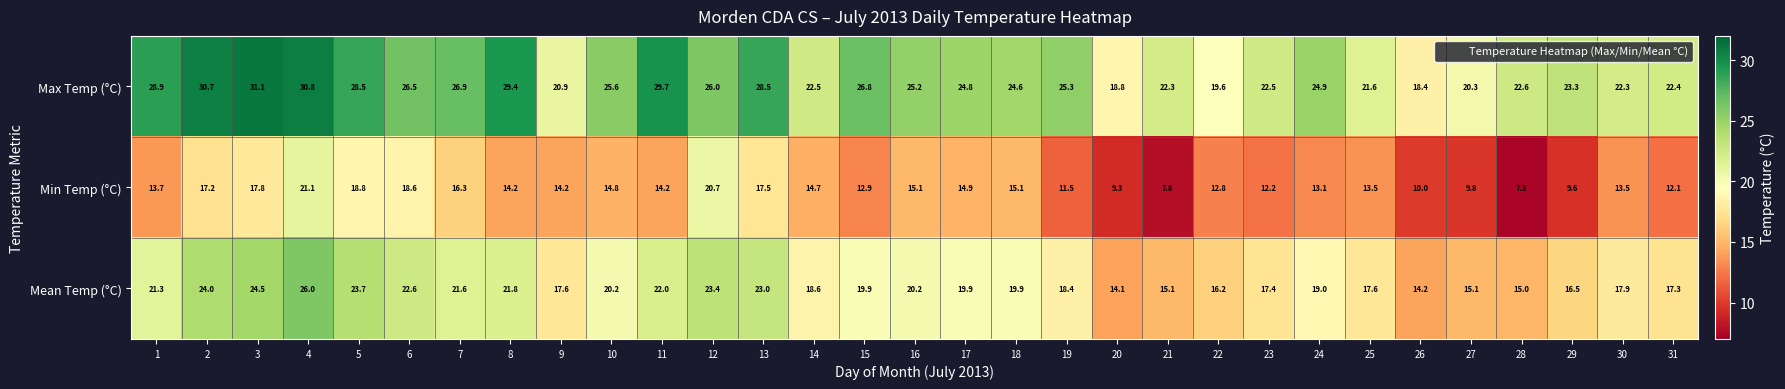

What is the difference between the highest and lowest values at 19?

13.8